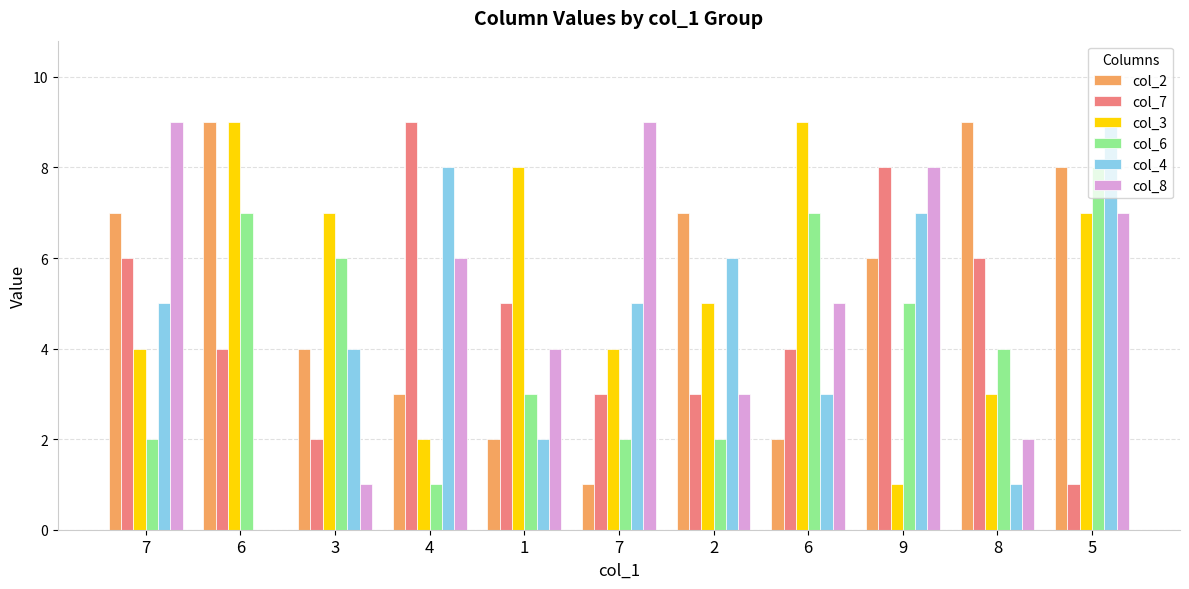

Between 7 and 1, which is larger?

7